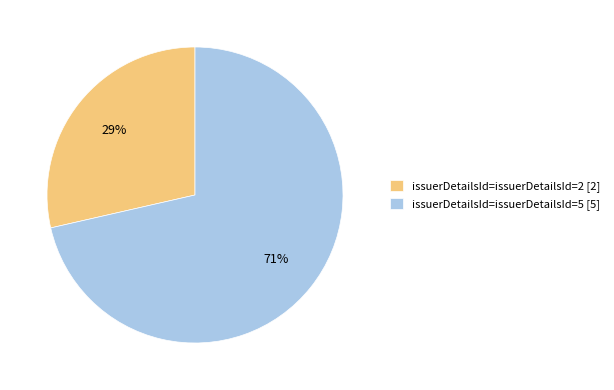

What is the majority slice?

issuerDetailsId=issuerDetailsId=5 [5]